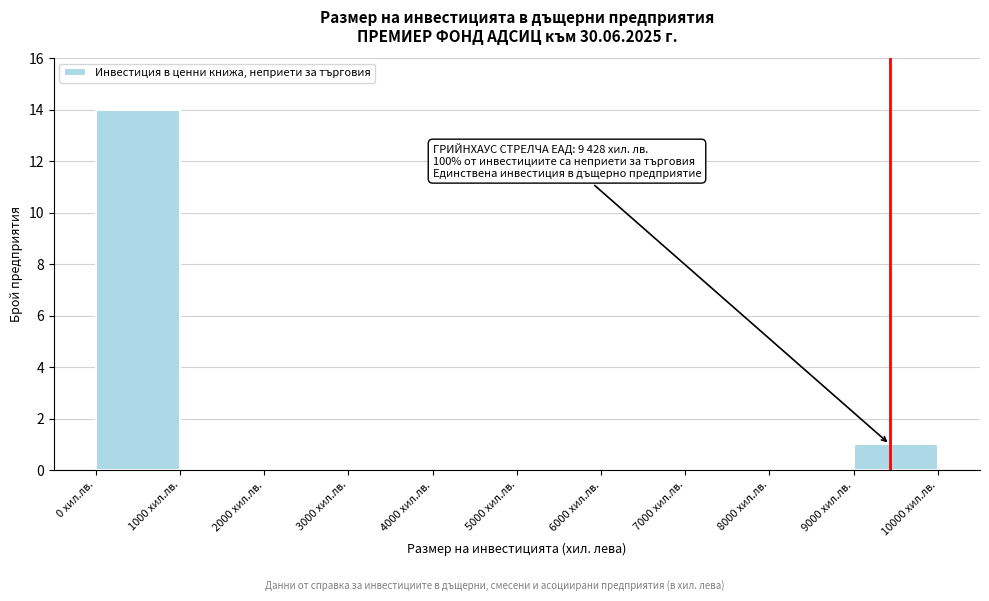

Over which range of the x-axis is the bar tallest?

0 to 1000